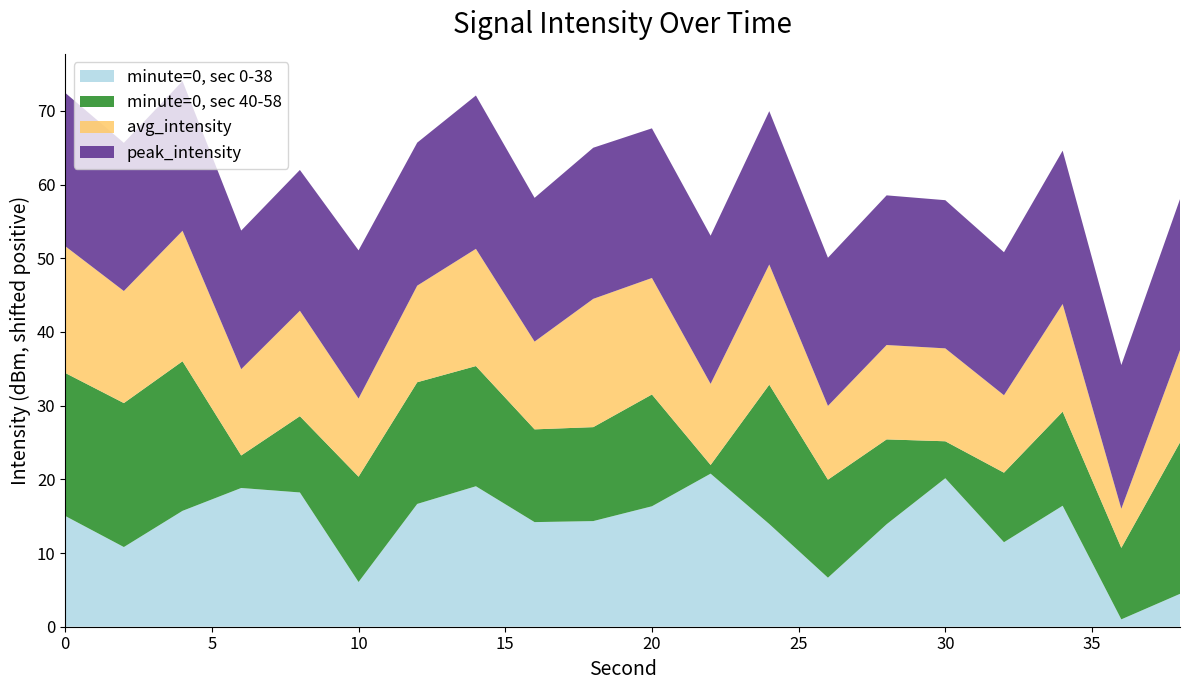

Reading left to right, extract all data points from this chart.

minute=0, sec 0-38: 0=-129.2	2=-133.4	4=-128.5	6=-125.4	8=-126.0	10=-138.1	12=-127.5	14=-125.1	16=-130.0	18=-129.9	20=-127.9	22=-123.4	24=-130.3	26=-137.6	28=-130.3	30=-124.1	32=-132.7	34=-127.8	36=-143.2	38=-139.7
minute=0, sec 40-58: 0=-124.8	2=-124.7	4=-123.9	6=-139.8	8=-133.9	10=-129.9	12=-127.7	14=-127.9	16=-131.6	18=-131.5	20=-129.0	22=-143.0	24=-125.3	26=-130.9	28=-132.7	30=-139.2	32=-134.8	34=-131.4	36=-134.5	38=-123.7
avg_intensity: 0=-127.0	2=-129.0	4=-126.5	6=-132.5	8=-129.9	10=-133.6	12=-131.1	14=-128.3	16=-132.3	18=-126.8	20=-128.4	22=-133.2	24=-127.9	26=-134.2	28=-131.4	30=-131.6	32=-133.7	34=-129.6	36=-138.9	38=-131.7
peak_intensity: 0=-123.4	2=-124.1	4=-123.9	6=-125.4	8=-125.1	10=-124.1	12=-124.8	14=-123.4	16=-124.7	18=-123.7	20=-123.9	22=-124.1	24=-123.4	26=-124.1	28=-123.9	30=-124.1	32=-124.8	34=-123.4	36=-124.7	38=-123.7